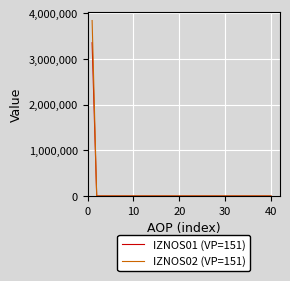

List the series in order of their peak value, lowest first.

IZNOS01 (VP=151), IZNOS02 (VP=151)